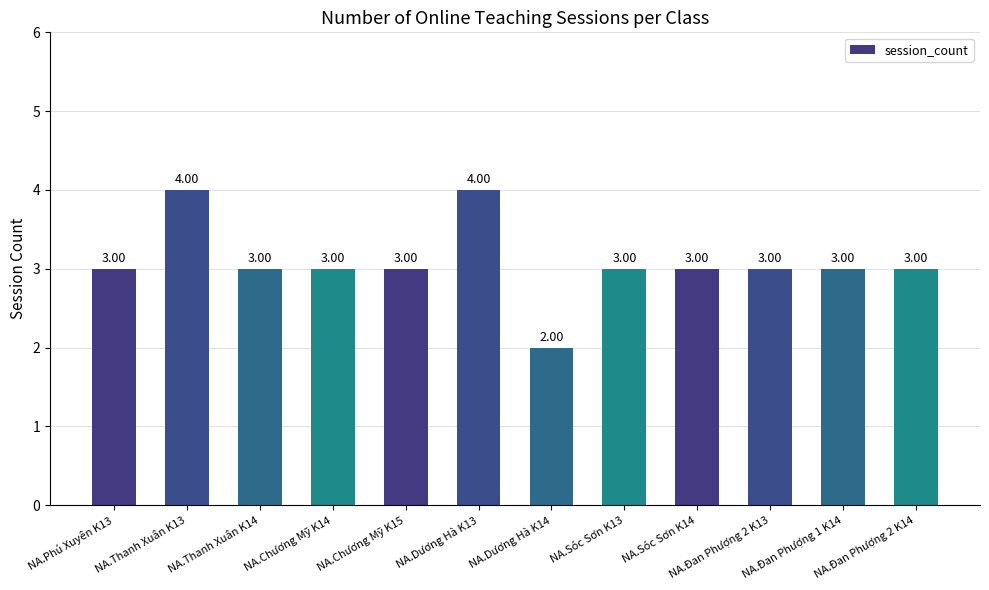

Approximately how many times larger is the value at NA.Sóc Sơn K13 compared to NA.Chương Mỹ K14?

1.0